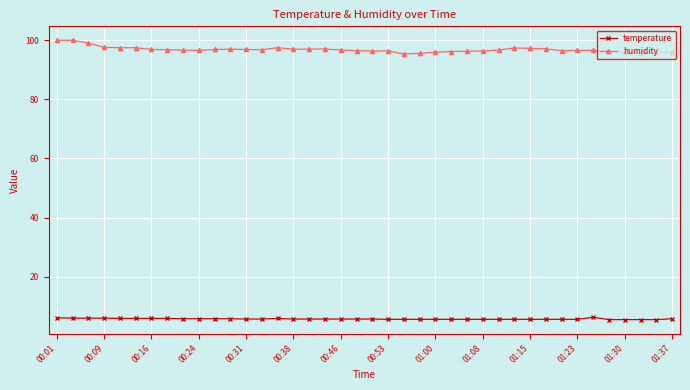

How many distinct data groups are displayed?

2